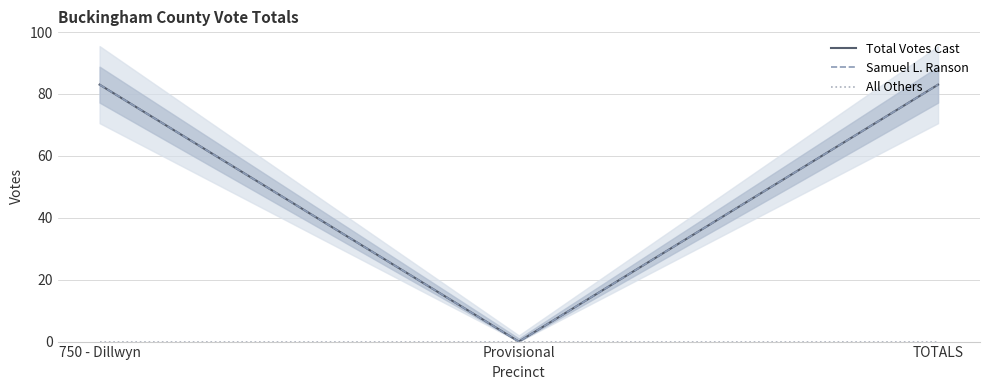

Is the value of All Others at 750 - Dillwyn greater than the value of Total Votes Cast at 750 - Dillwyn?

No